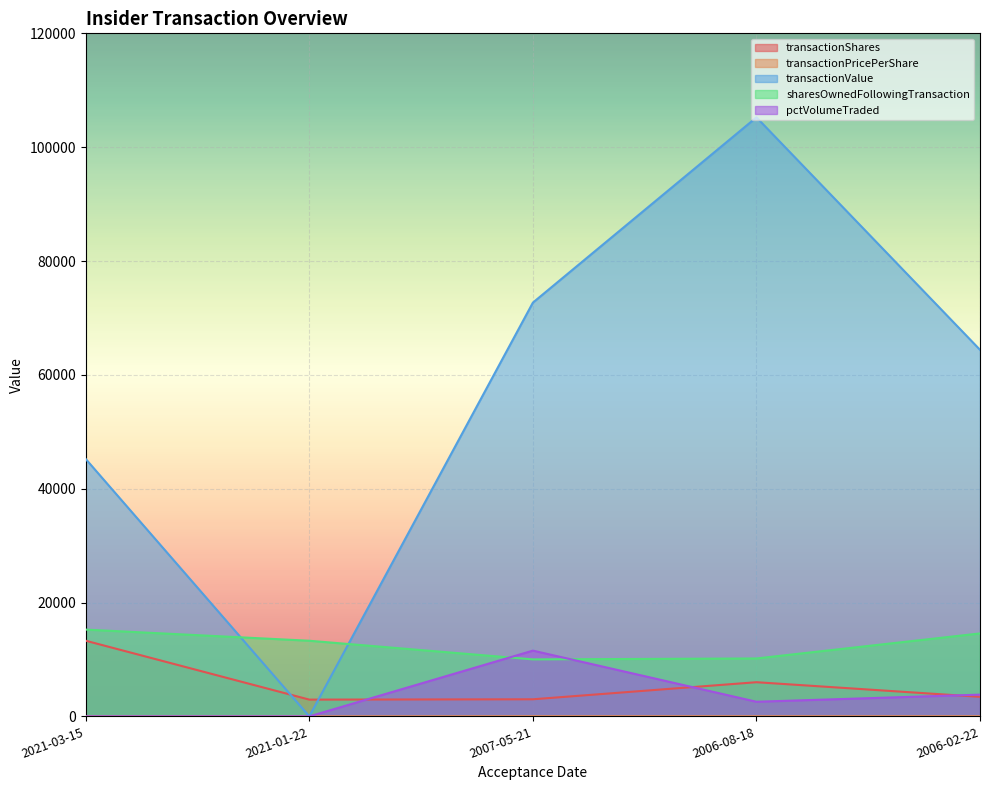

Where does the transactionValue series first go above 64398?

2007-05-21